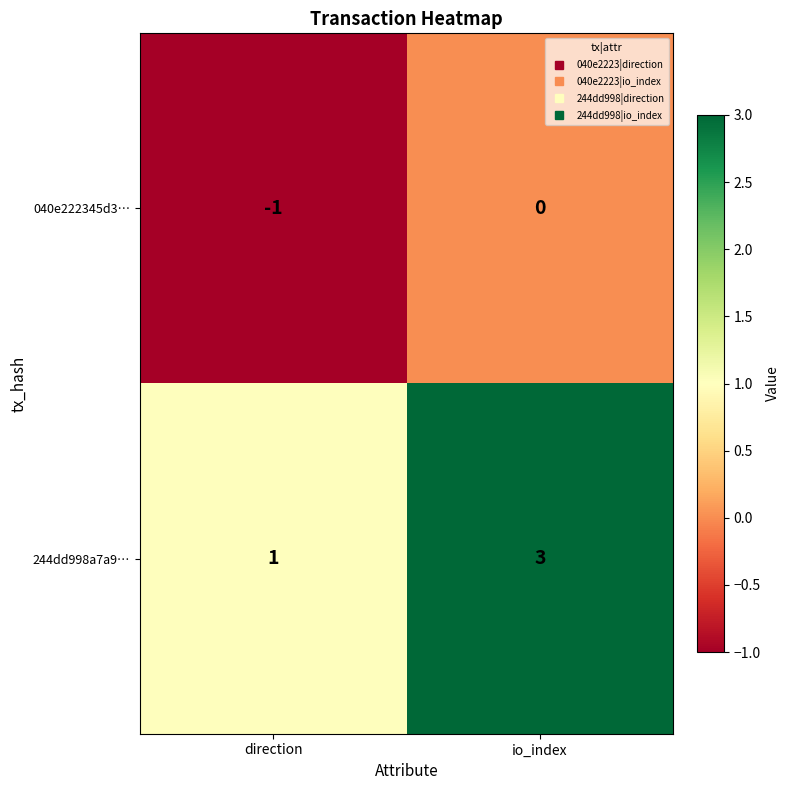

What is the maximum value shown in the chart?

3